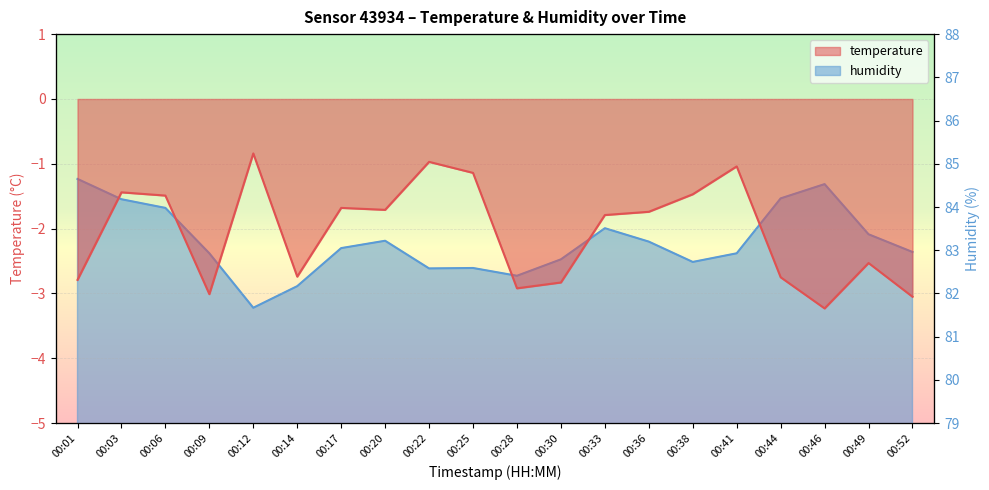

How many data points in humidity are above 83?

10